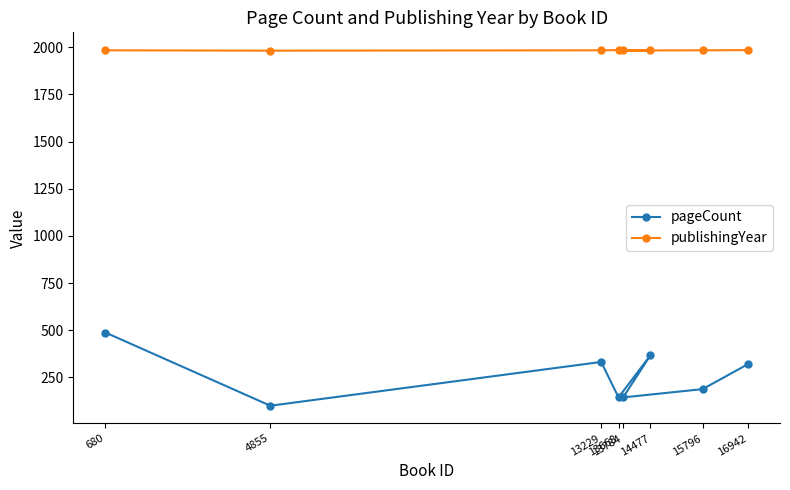

What is the difference between the maximum and minimum values in the pageCount series?

388